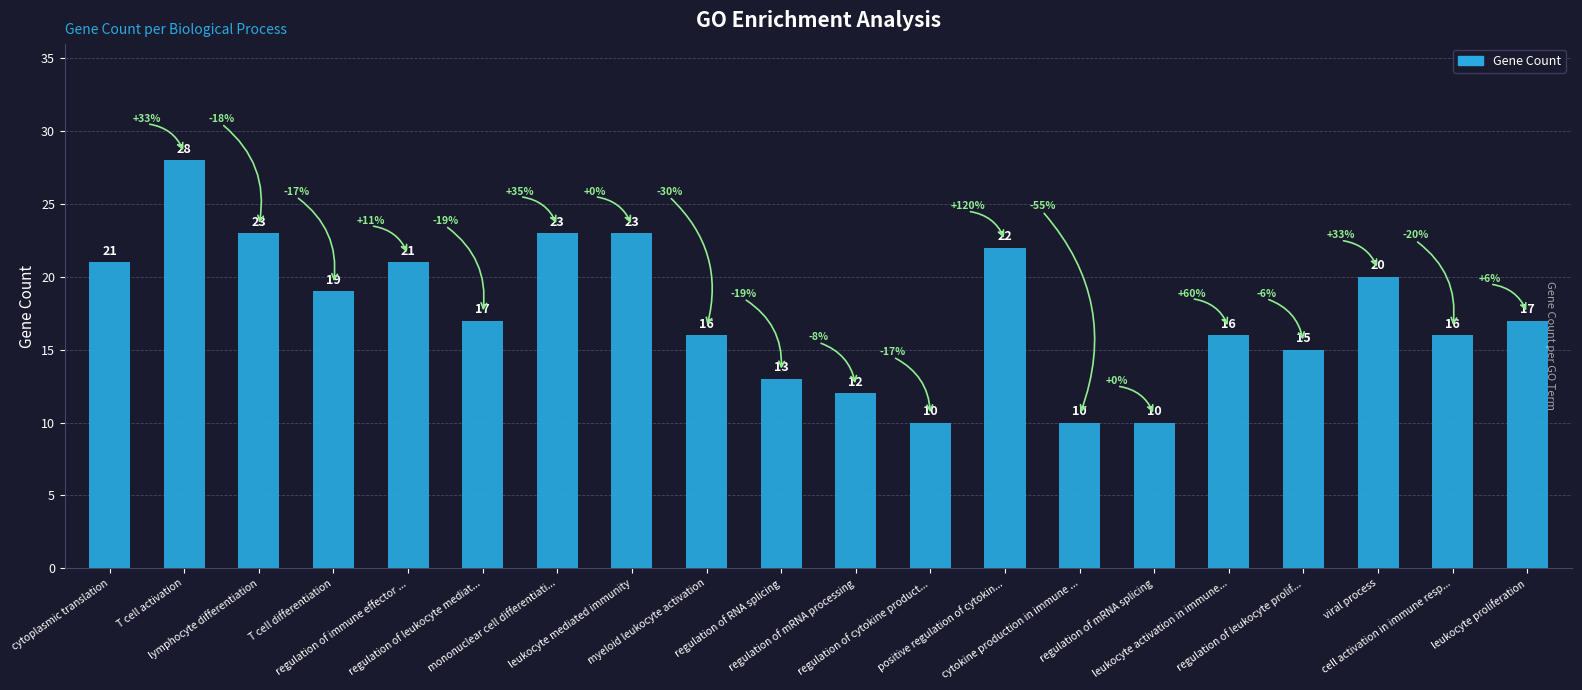

What is the change in value from leukocyte mediated immunity to regulation of leukocyte prolif...?

-8